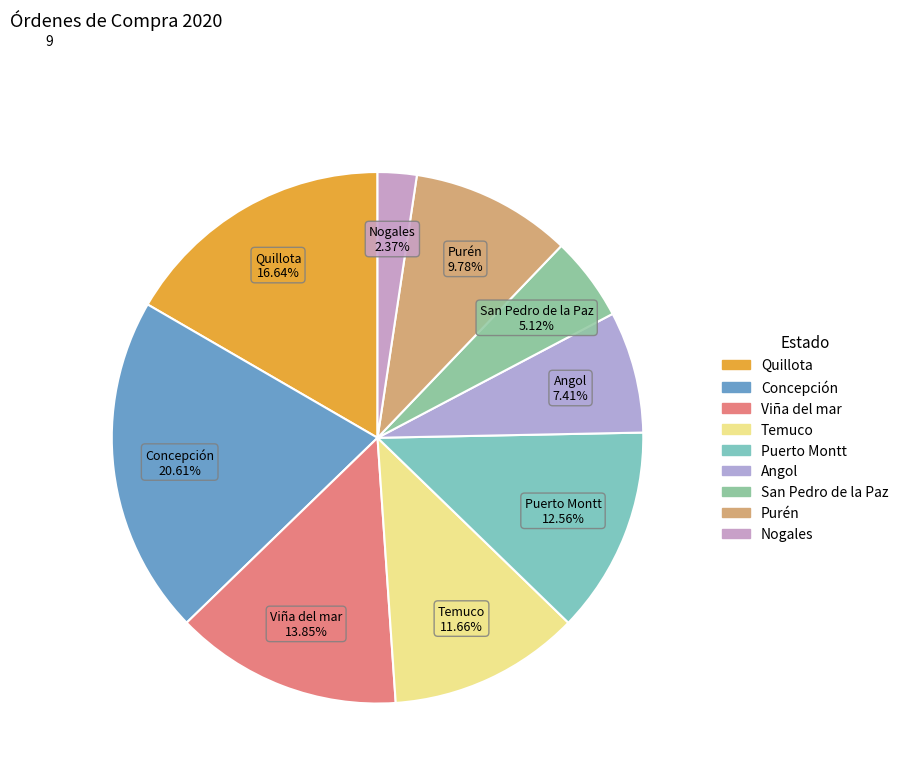

To the nearest percent, what is the average slice percentage?

11%